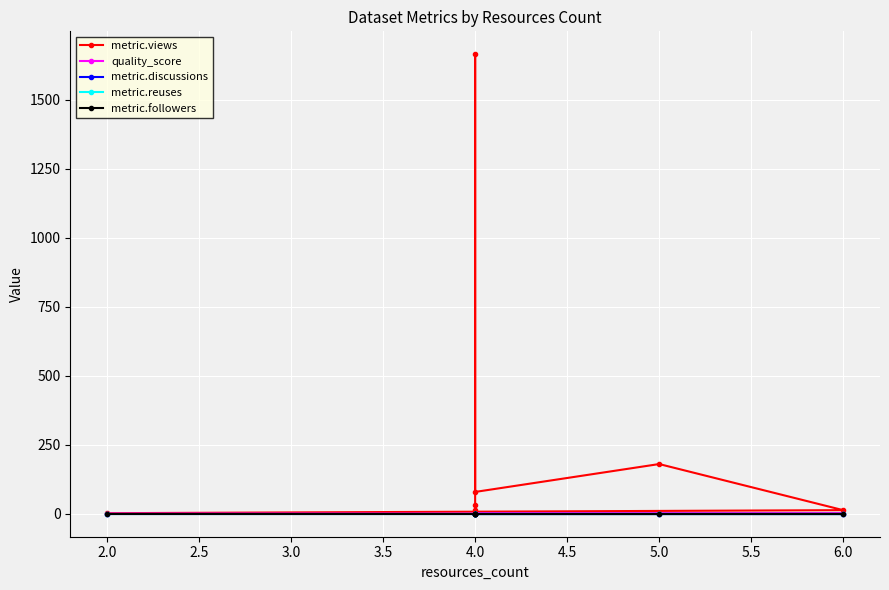

List the series in order of their peak value, lowest first.

metric.discussions, metric.reuses, metric.followers, quality_score, metric.views